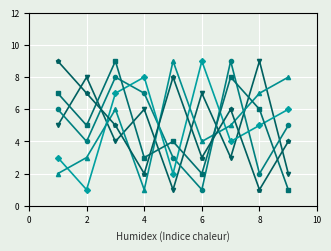

What is the maximum value shown in the chart?

9